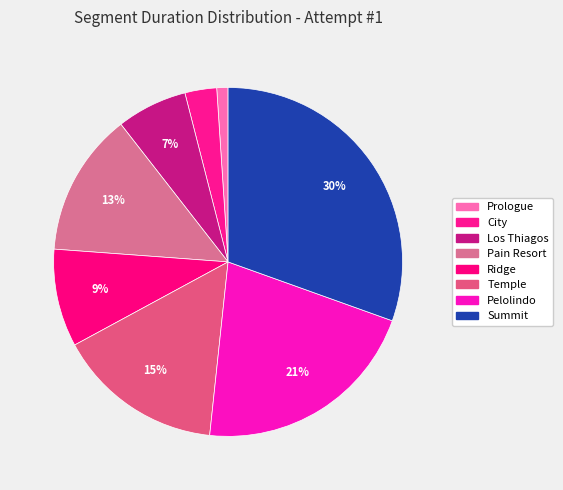

How many segments does this pie chart have?

8